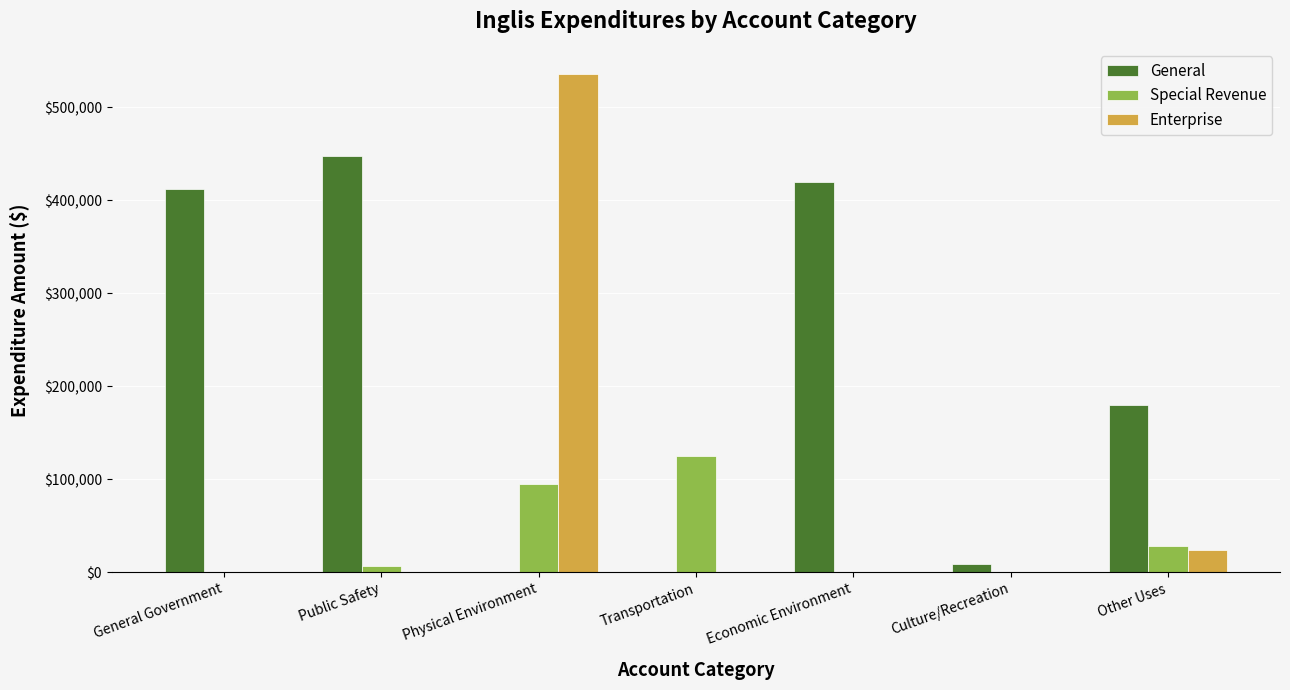

How many values in the Enterprise series exceed 0?

2